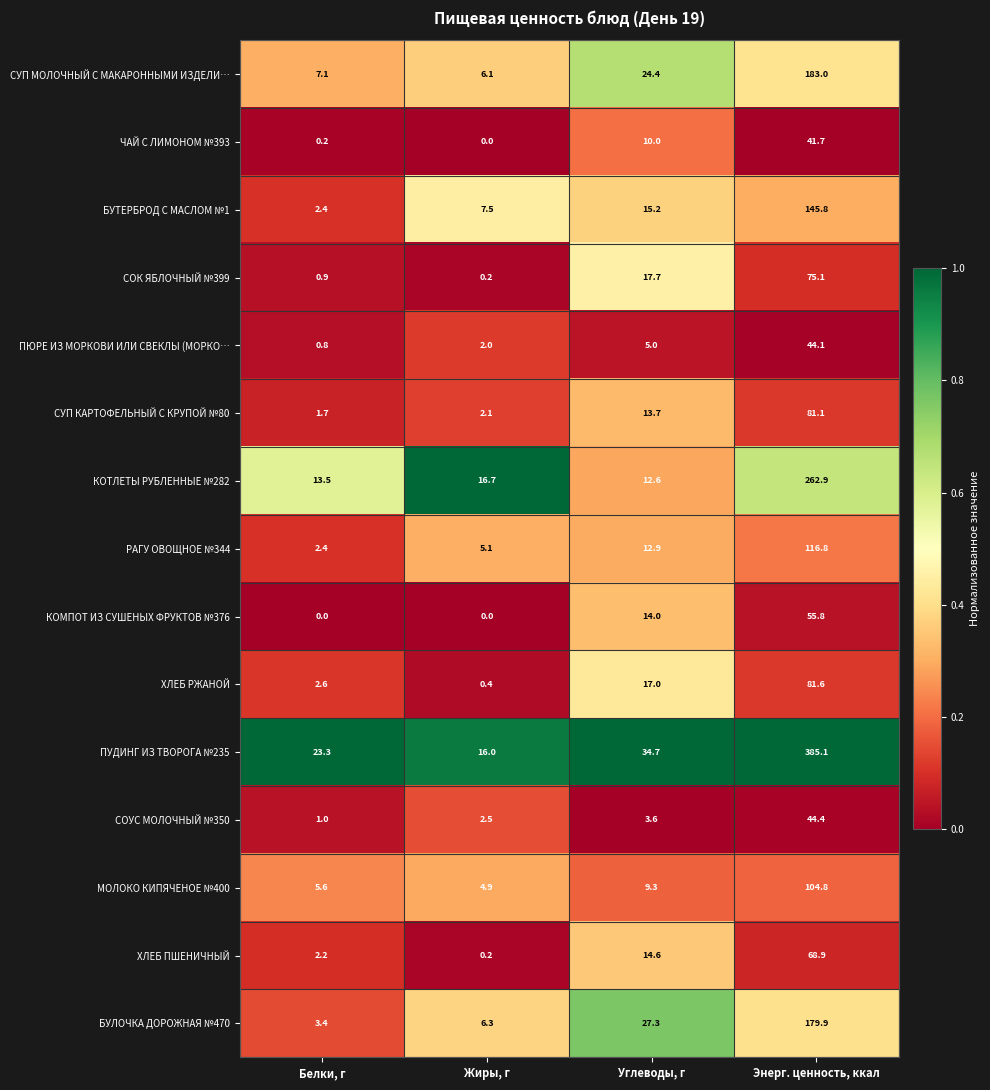

Read the СУП МОЛОЧНЫЙ С МАКАРОННЫМИ ИЗДЕЛИ… value at Углеводы, г.

24.4